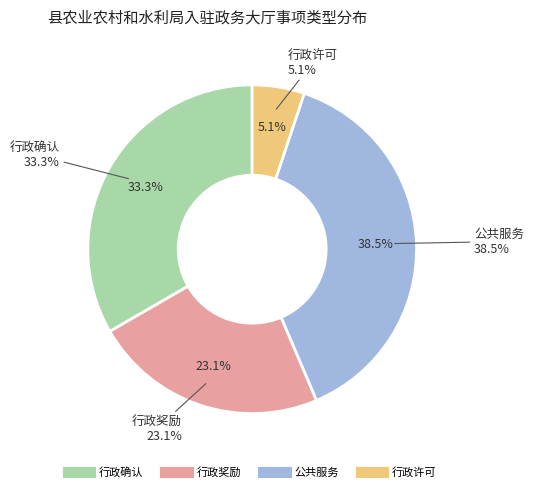

Approximately how many times larger is the value at 行政许可 compared to 行政奖励?

0.2